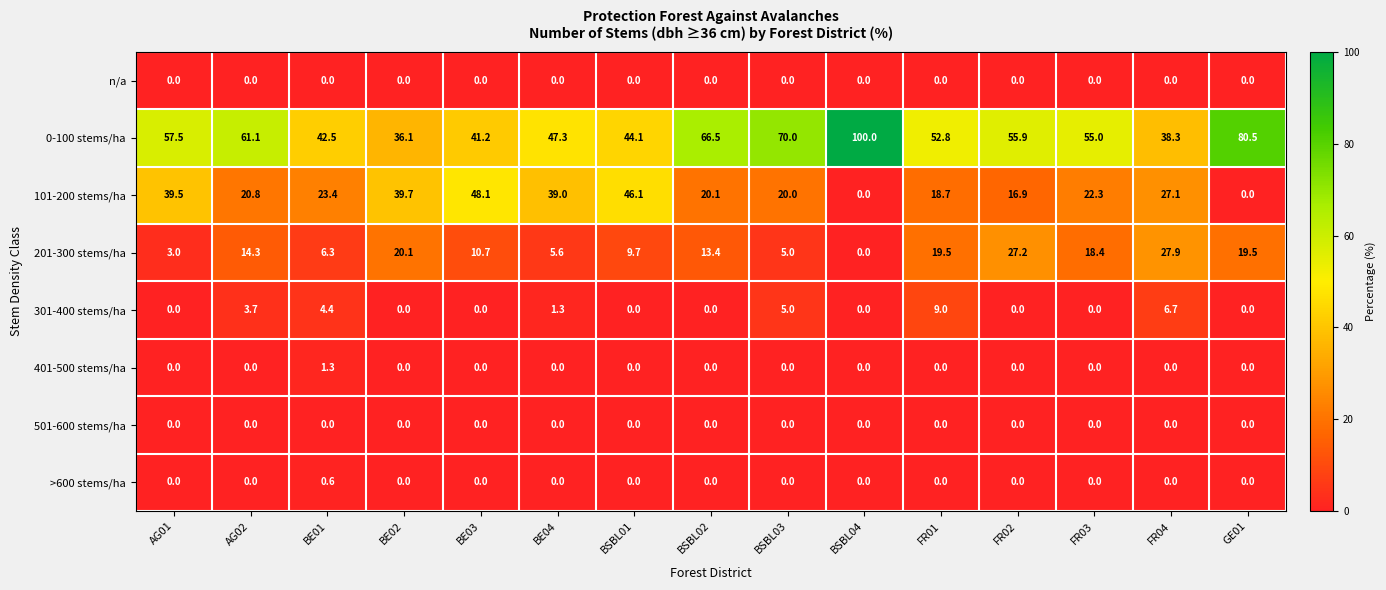

What is the difference between the highest and lowest values at FR02?

55.9